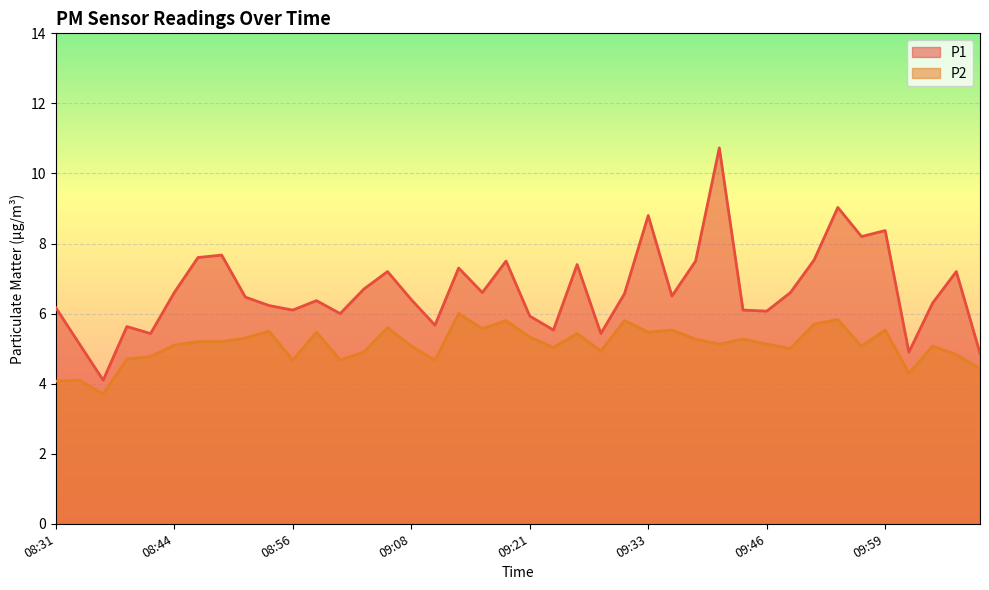

What is the maximum value for P1?

10.7